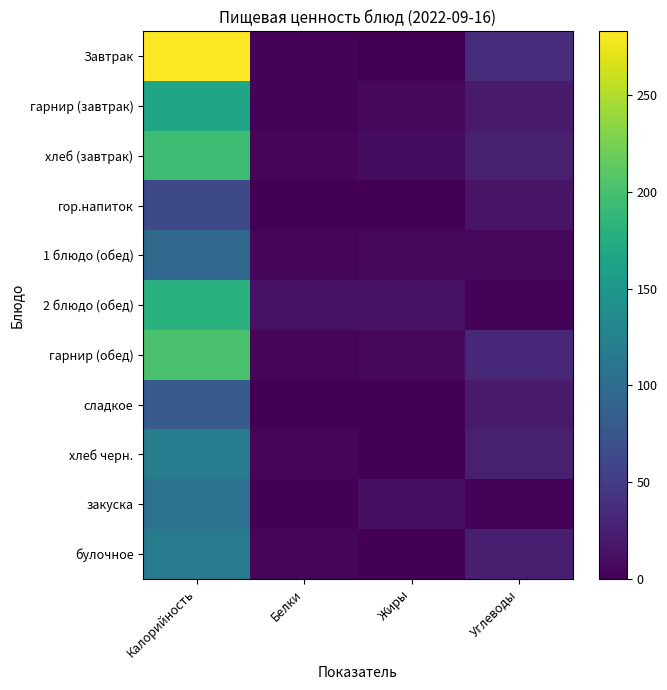

Reading right to left, list all the values displayed in this chart.

Завтрак: Углеводы=36	Жиры=1	Белки=3	Калорийность=283
гарнир (завтрак): Углеводы=21	Жиры=7	Белки=3	Калорийность=166
хлеб (завтрак): Углеводы=25	Жиры=9	Белки=4	Калорийность=195
гор.напиток: Углеводы=15	Жиры=0	Белки=0	Калорийность=62
1 блюдо (обед): Углеводы=6	Жиры=6	Белки=5	Калорийность=96
2 блюдо (обед): Углеводы=3	Жиры=14	Белки=13	Калорийность=181
гарнир (обед): Углеводы=33	Жиры=6	Белки=5	Калорийность=202
сладкое: Углеводы=20	Жиры=0	Белки=1	Калорийность=81
хлеб черн.: Углеводы=25	Жиры=1	Белки=4	Калорийность=120
закуска: Углеводы=3	Жиры=10	Белки=0	Калорийность=106
булочное: Углеводы=24	Жиры=1	Белки=4	Калорийность=118